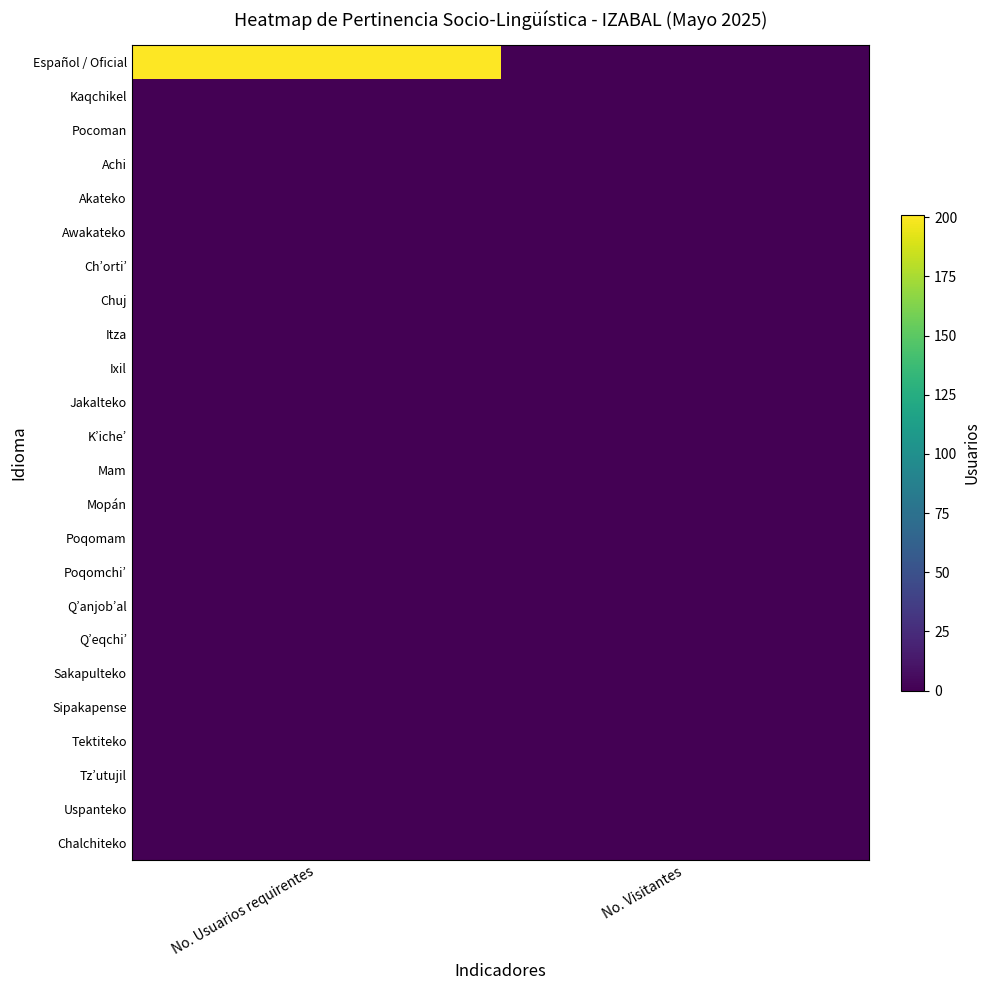

At which category is the sum across all series the highest?

No. Usuarios requirentes